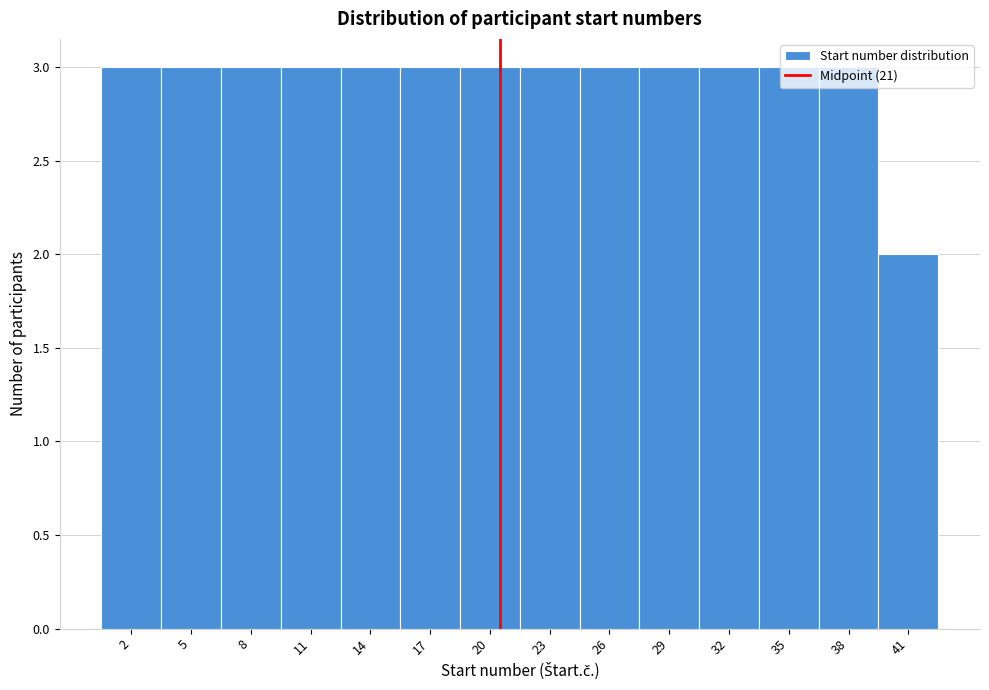

What is the value of the 13th bar from the left?

3